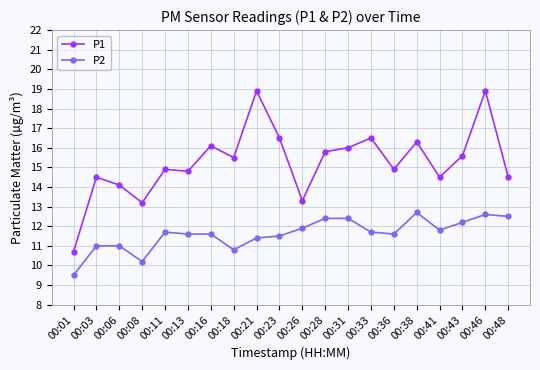

Which series has the largest total across all categories?

P1